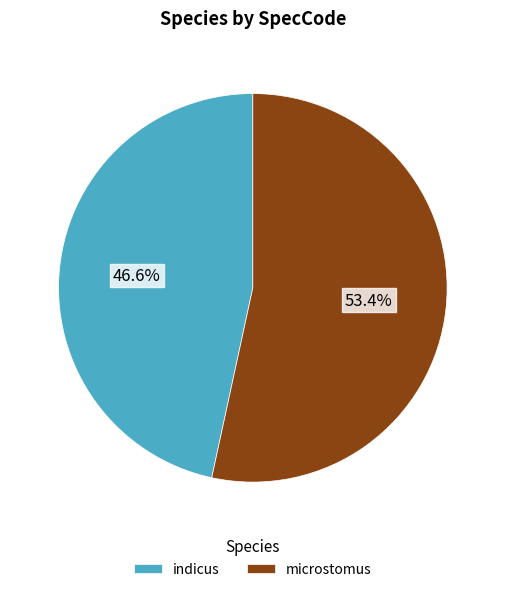

Is it true that indicus is 53% of the pie?

False